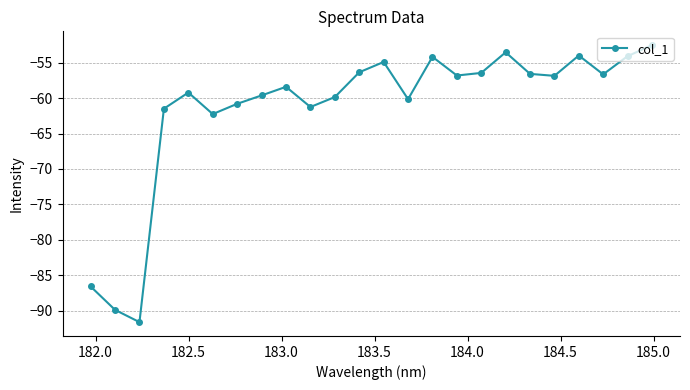

What is the value of the 16th point from the left?

-56.8